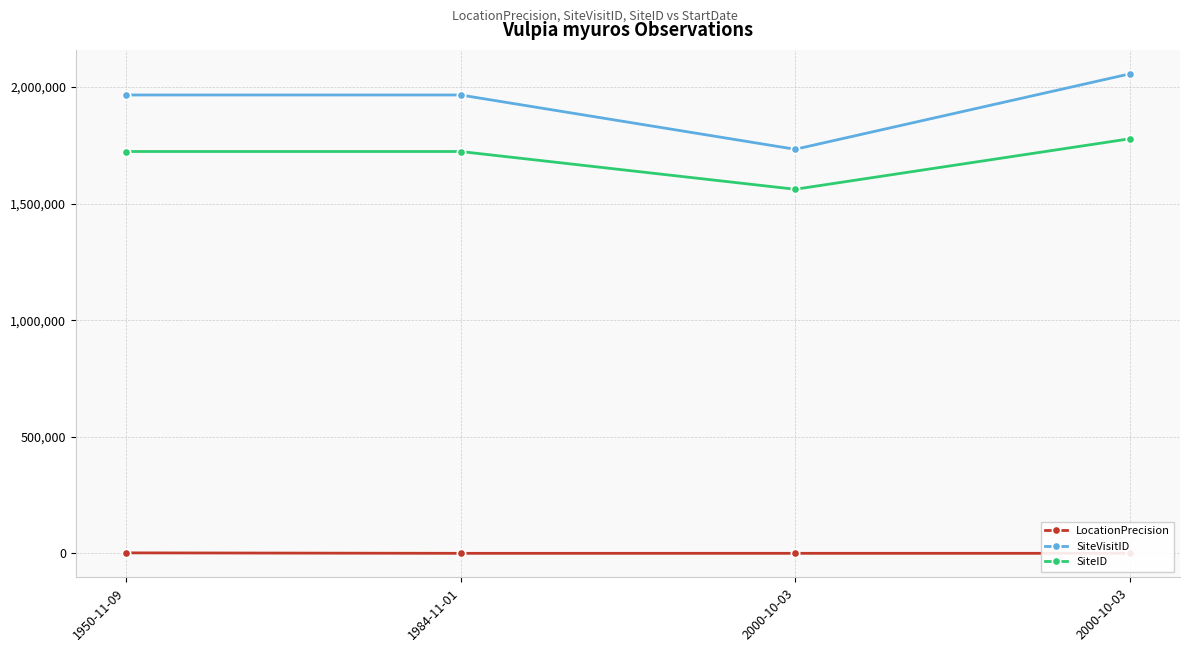

True or false: SiteID and LocationPrecision intersect in this chart.

False